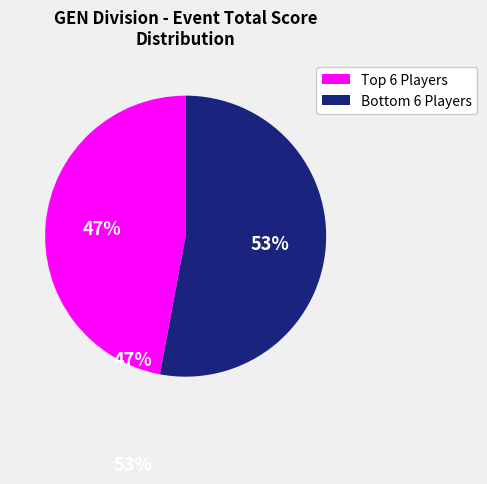

How many segments does this pie chart have?

2